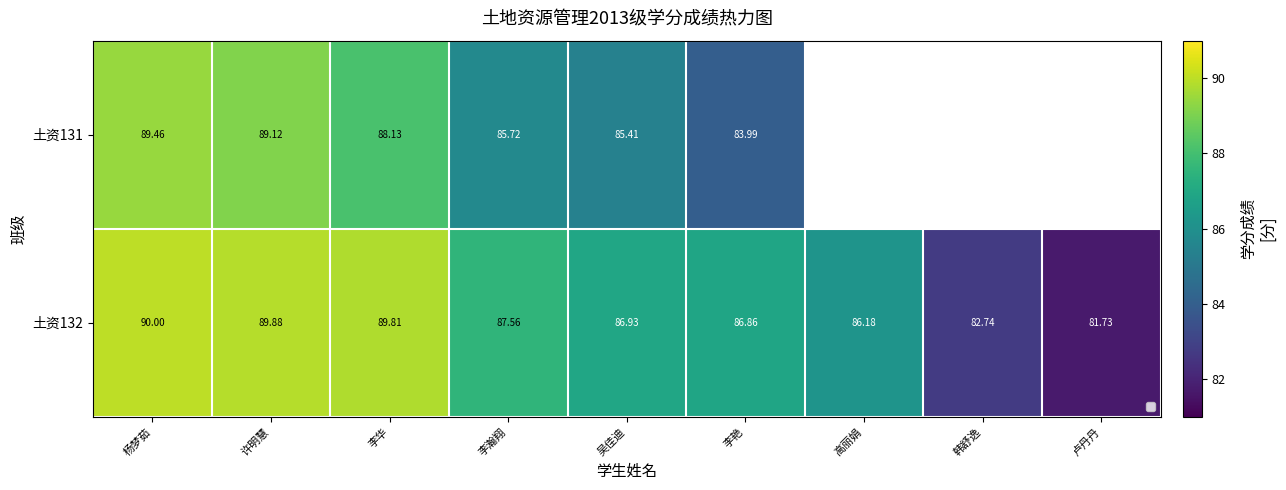

Which series changed the most between 李瀚翔 and 李艳?

土资131